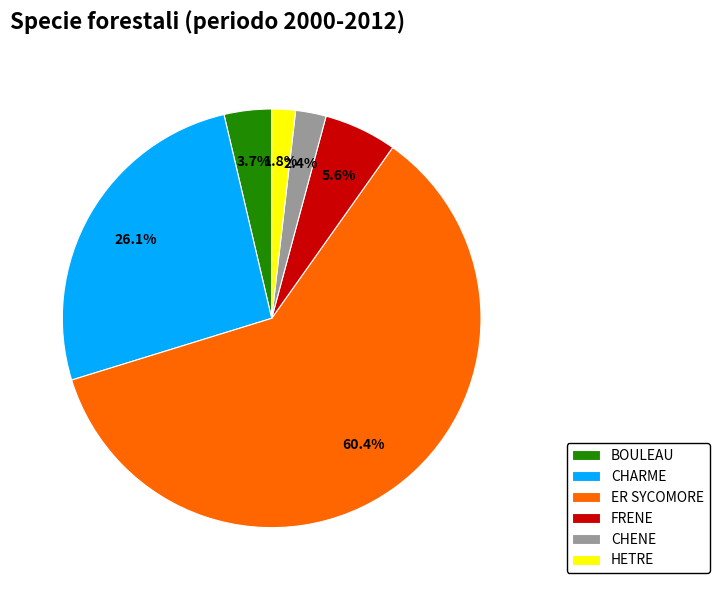

True or false: HETRE accounts for 9% of the total.

False